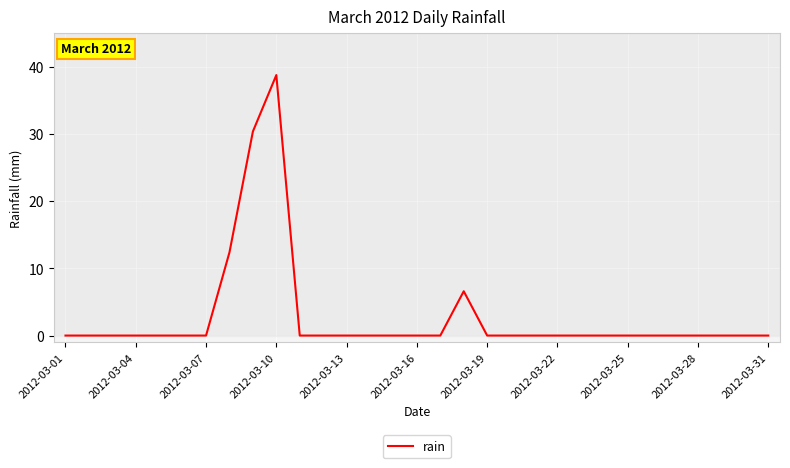

What is the greatest value displayed?

38.8